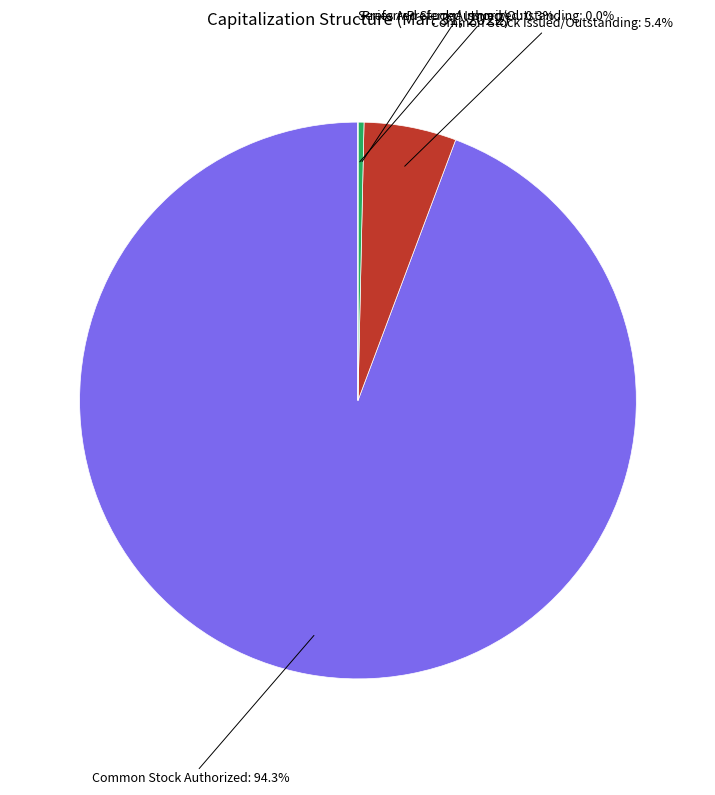

Is Common Stock Issued/Outstanding the majority of the pie?

No